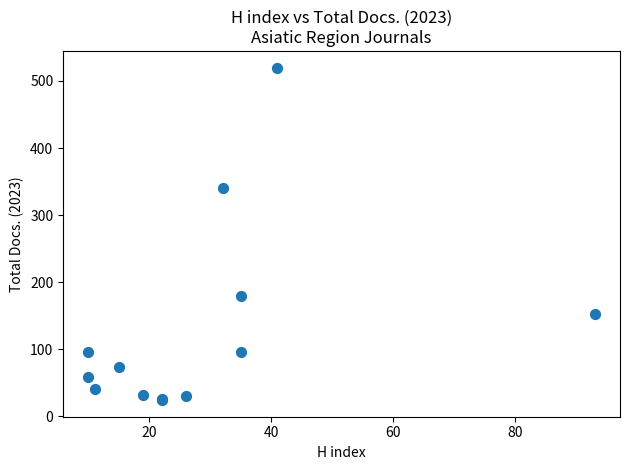

What Y value in the scatter plot is closest to 272?

340